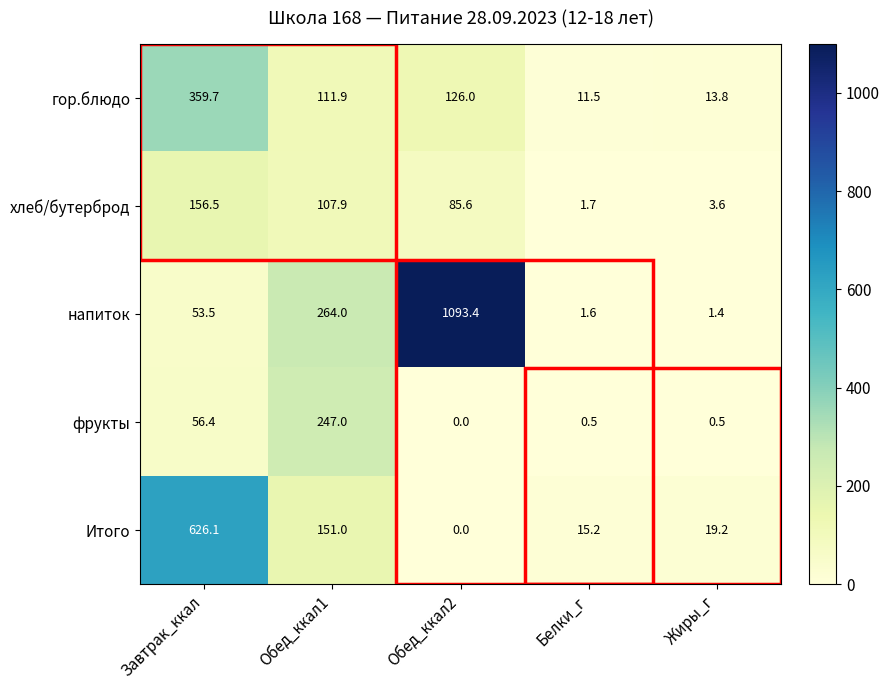

How many data points does each series have?

5